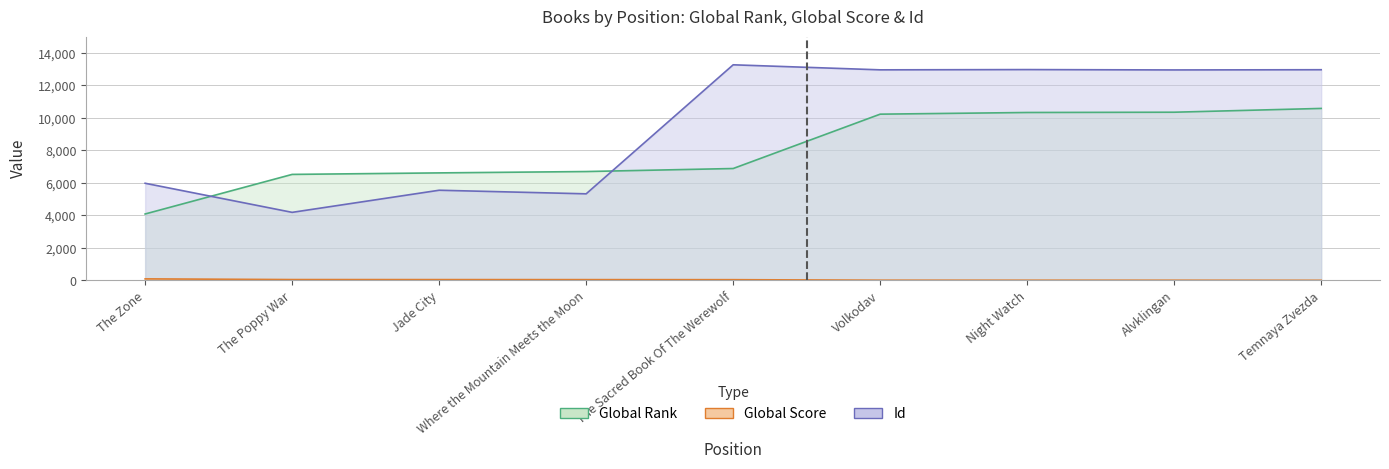

The value of Global Score at The Zone is 99. True or false?

True